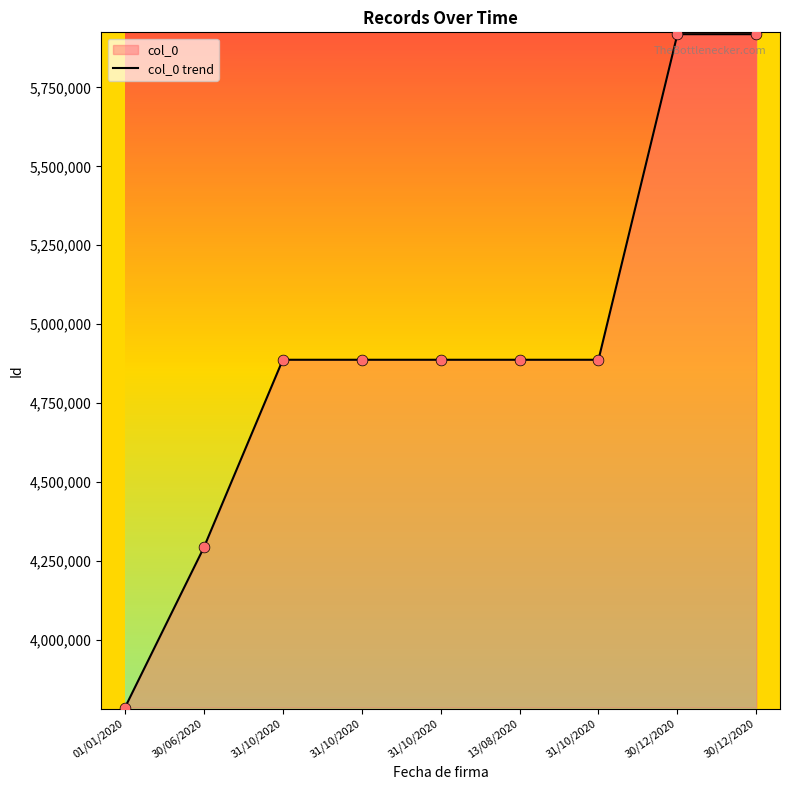

What is the change in value from 30/06/2020 to 13/08/2020?

+594728